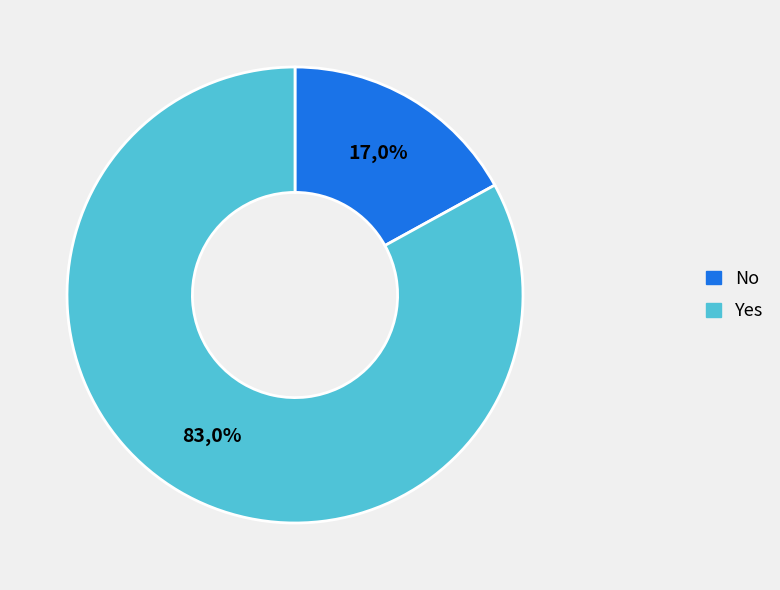

What is the largest slice in the pie chart?

Yes